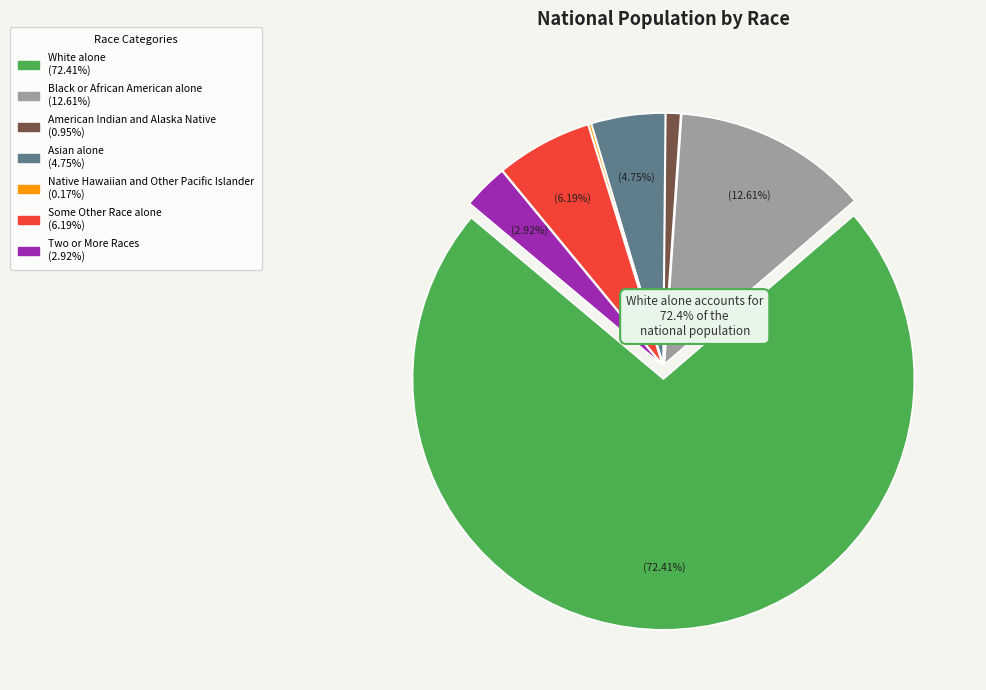

To the nearest percent, what percentage of the pie is American Indian and Alaska Native?

1%